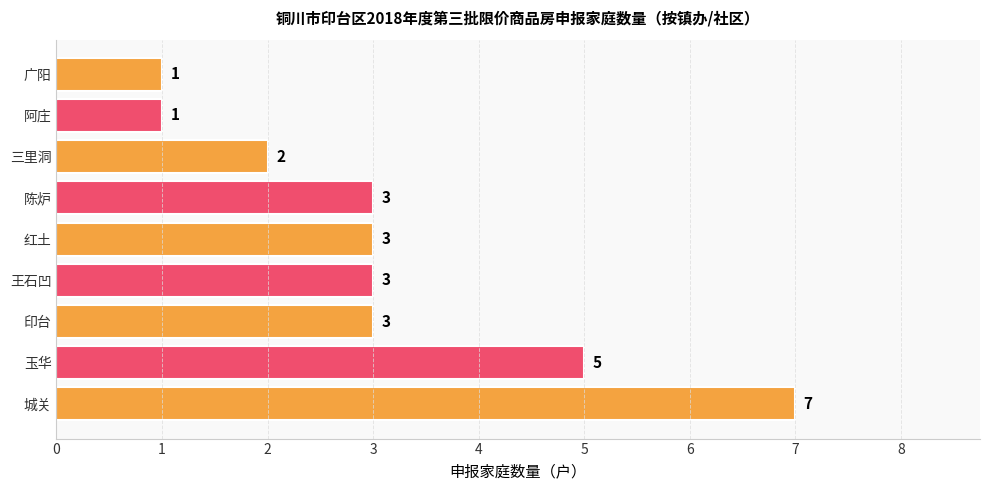

What is the sum of all values?

28